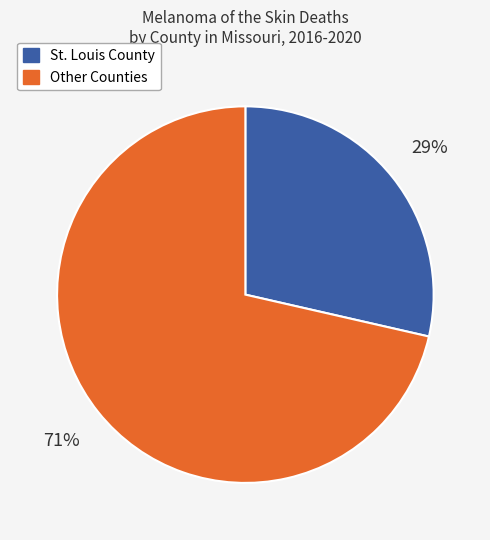

To the nearest percent, what is the average slice percentage?

50%